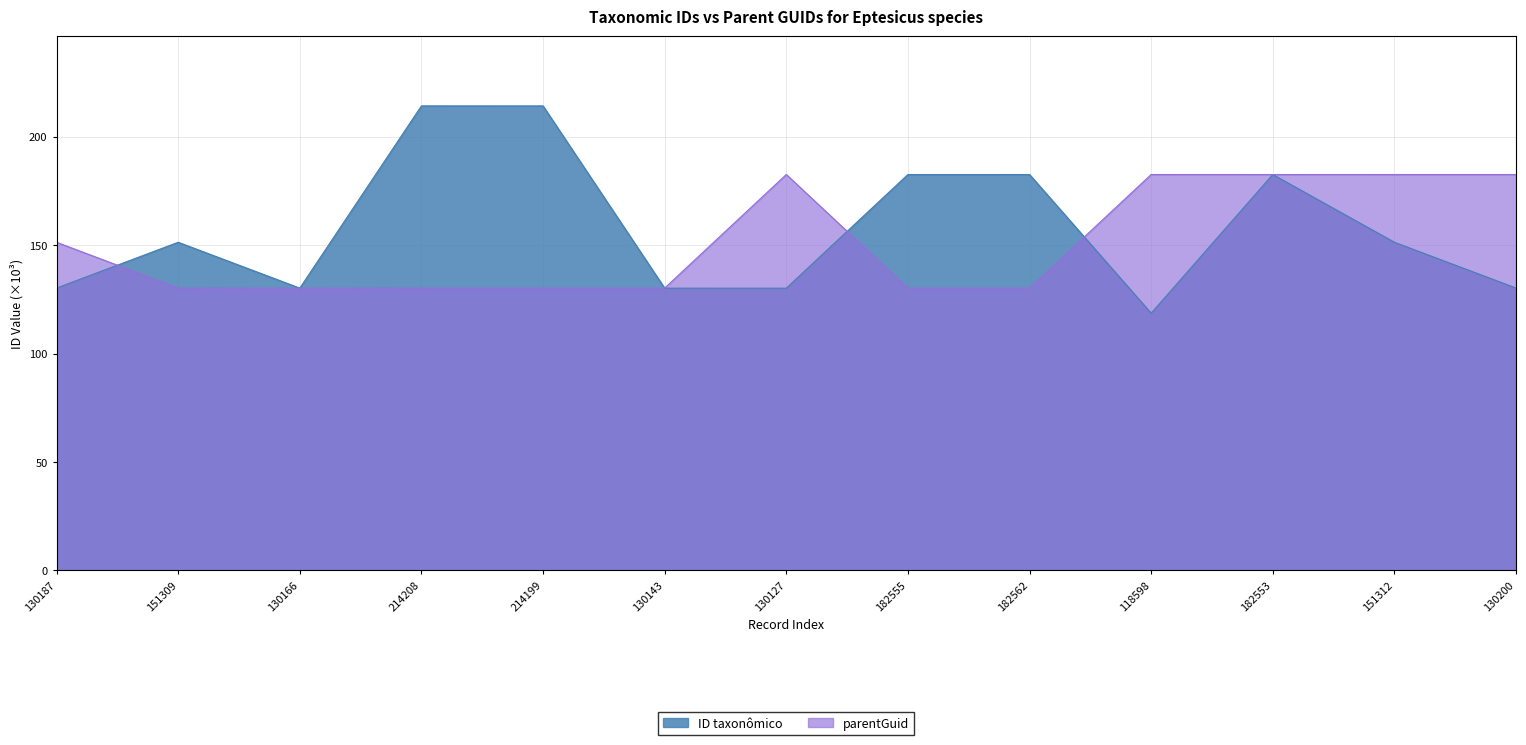

What is the label of the 2nd point from the left?

151309